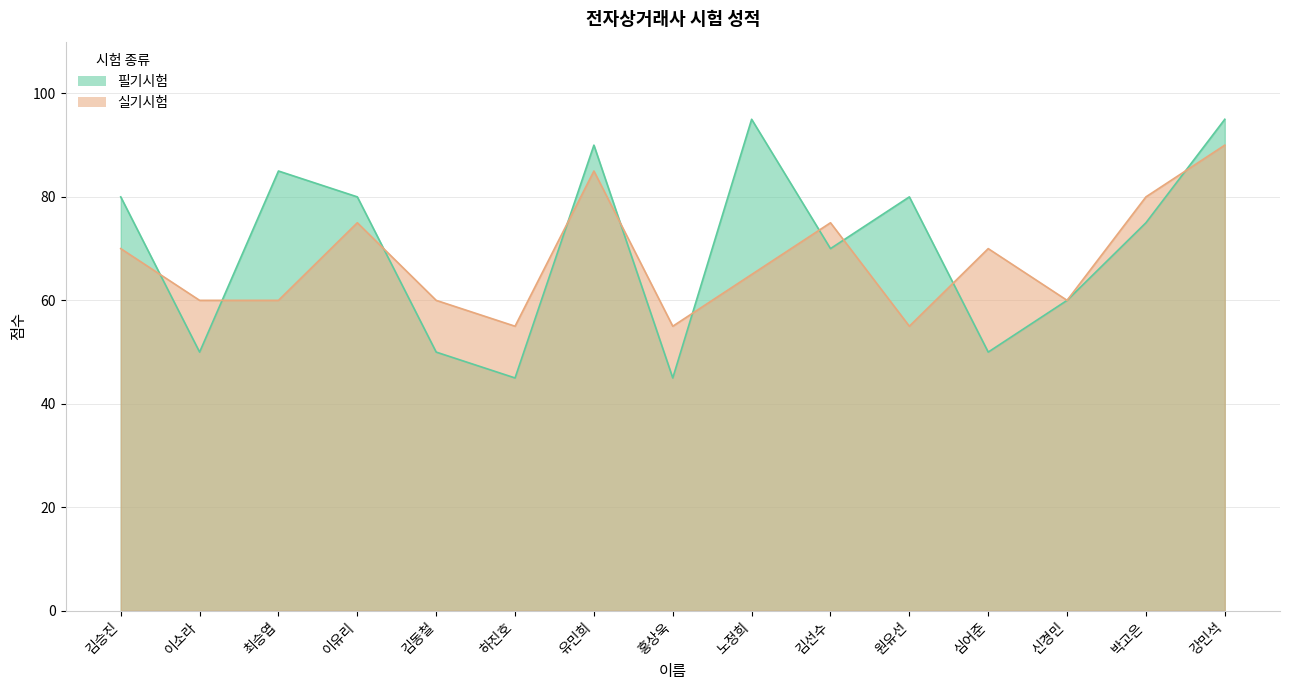

What are all the series names shown in the legend?

필기시험, 실기시험